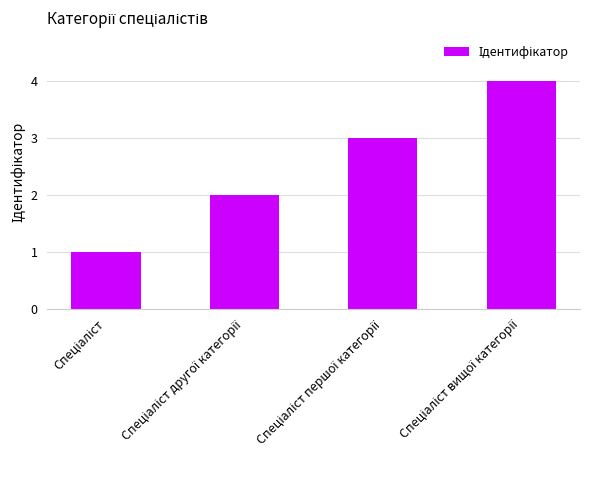

What is the difference between the maximum and minimum values?

3